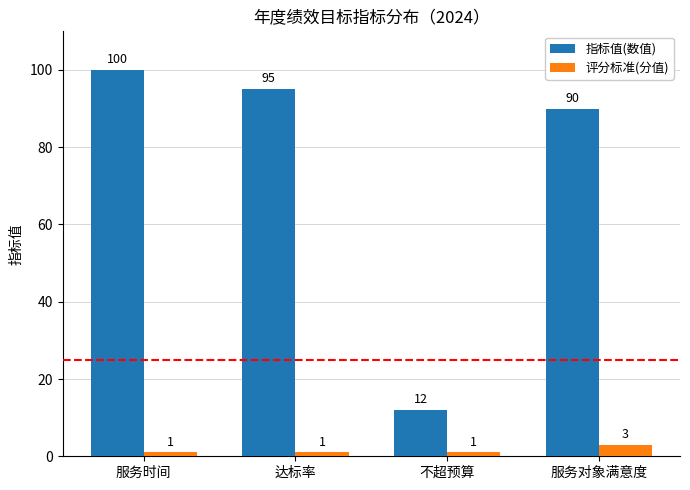

Which category has the highest value across all series?

服务时间